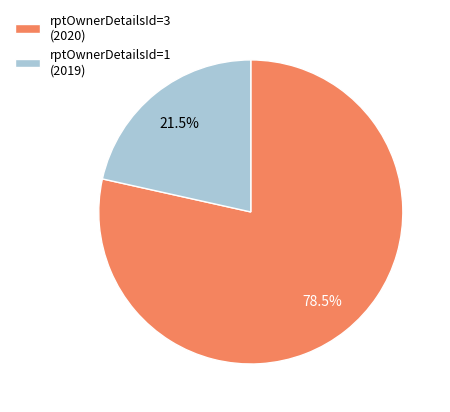

Does rptOwnerDetailsId=3 (2020) represent more than half of the total?

Yes